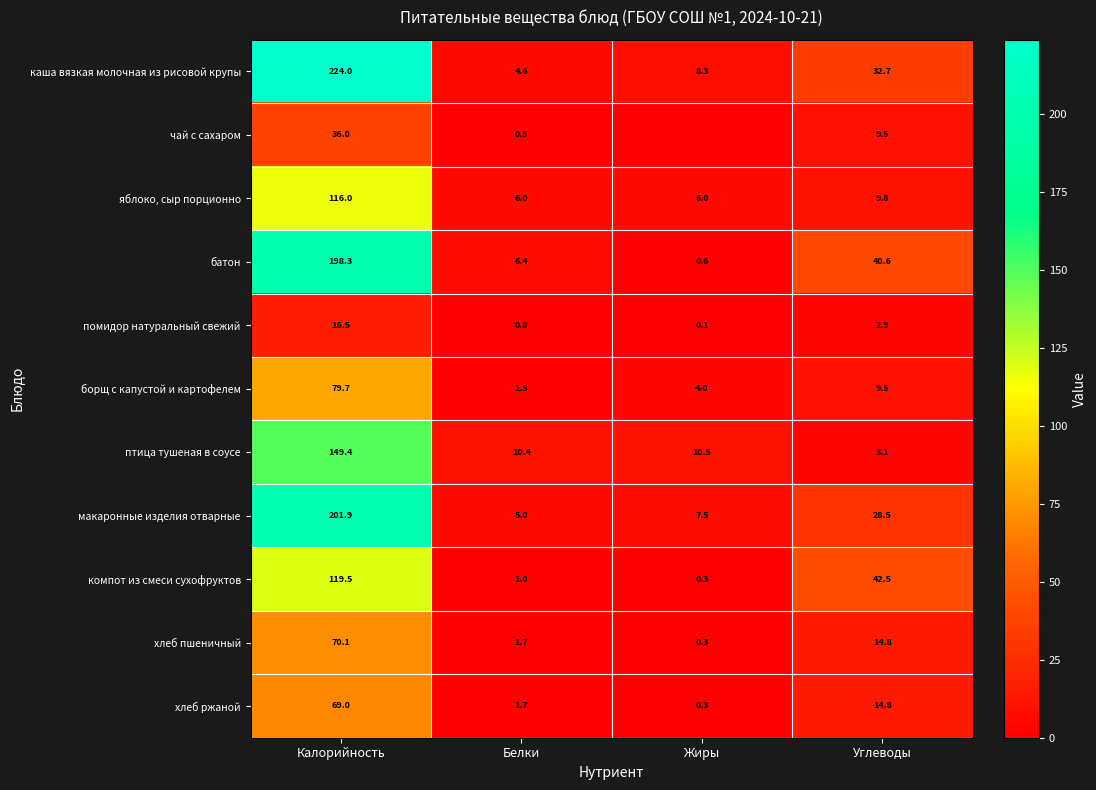

At which category is the sum across all series the highest?

Калорийность